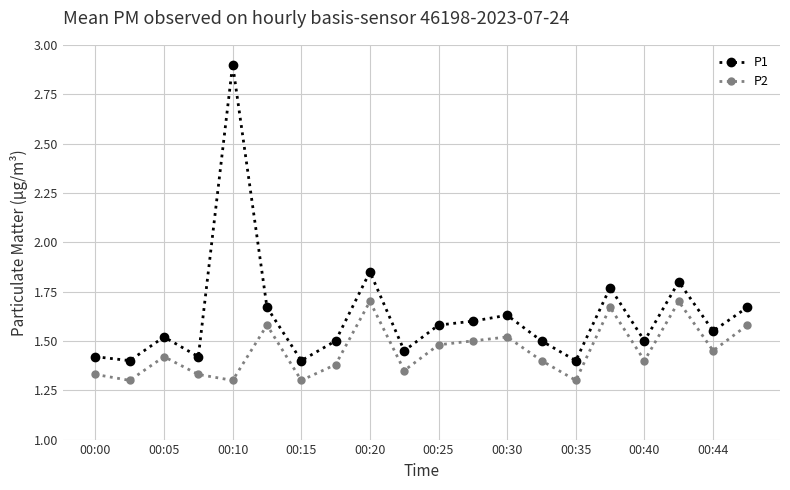

True or false: P1 and P2 intersect in this chart.

False